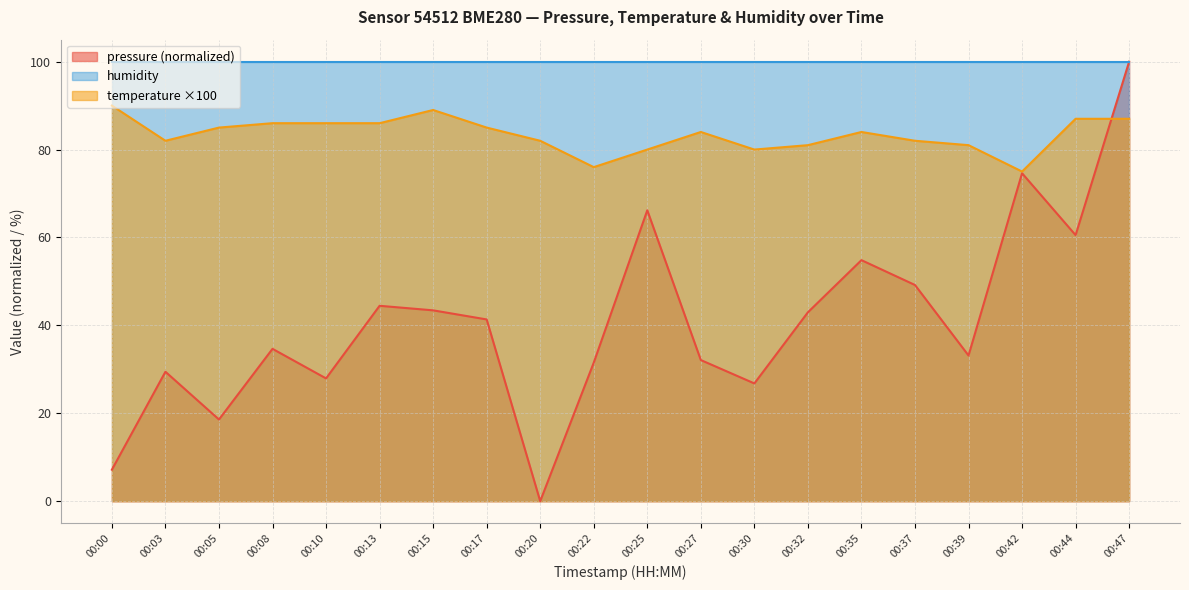

How many lines are shown in the chart?

3